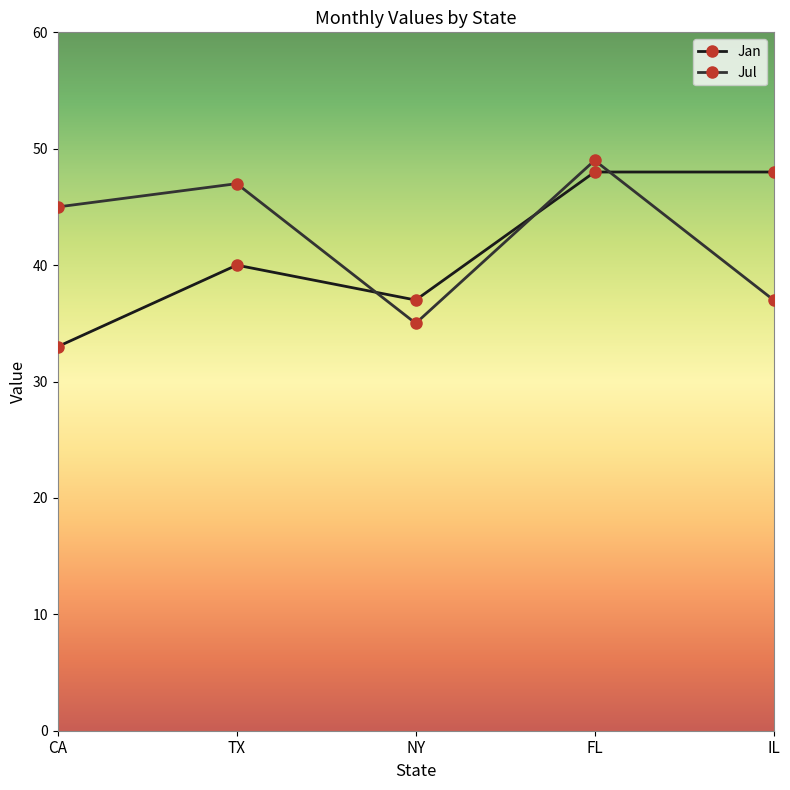

How many Jul values are between 37 and 47?

3